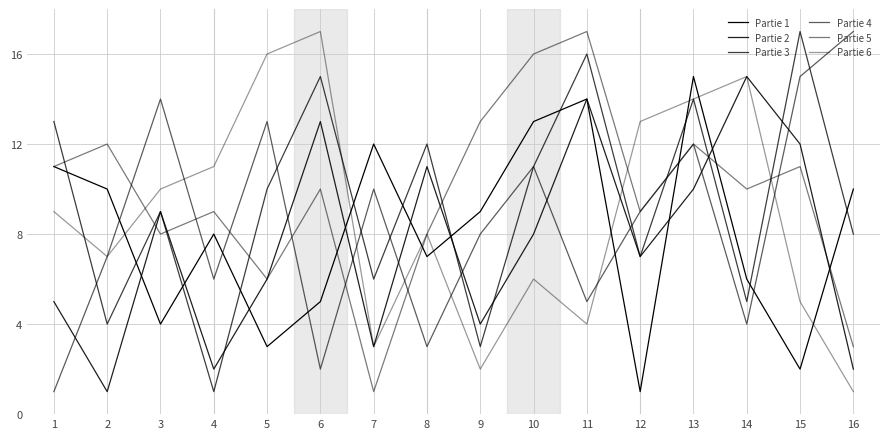

At which label does Partie 3 first exceed 10?

1